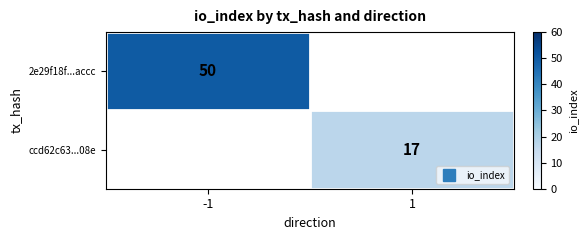

How many positive values does the 2e29f18f...accc series have?

1